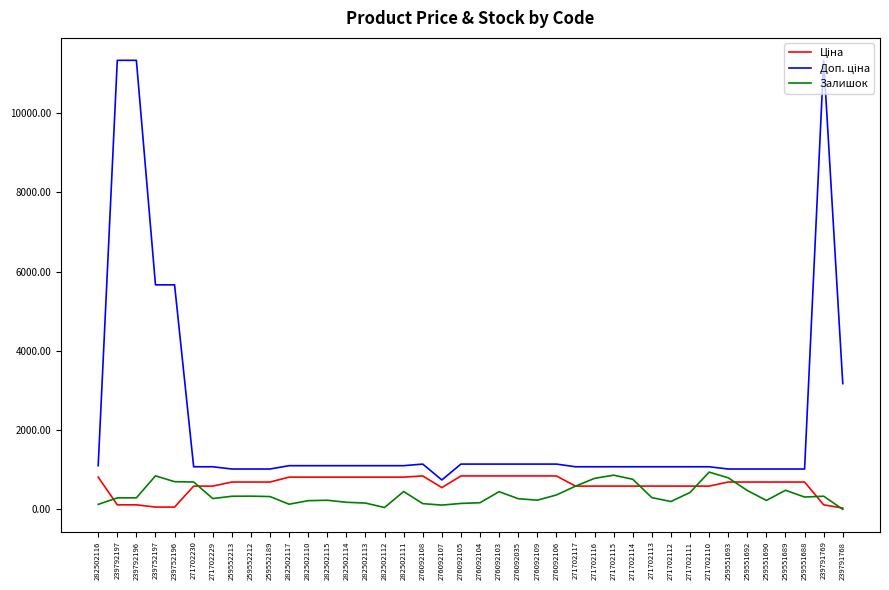

List the labels in order of Доп. ціна value, smallest first.

276092107, 259552213, 259552212, 259552189, 259551693, 259551692, 259551690, 259551689, 259551688, 271702230, 271702229, 271702117, 271702116, 271702115, 271702114, 271702113, 271702112, 271702111, 271702110, 282502116, 282502117, 282502110, 282502115, 282502114, 282502113, 282502112, 282502111, 276092108, 276092105, 276092104, 276092103, 276092035, 276092109, 276092106, 239791768, 239752197, 239752196, 239792197, 239792196, 239791769